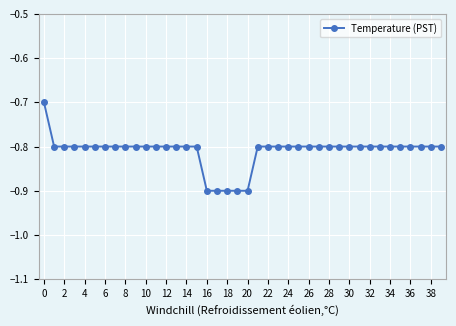

What is the smallest value displayed?

-0.9